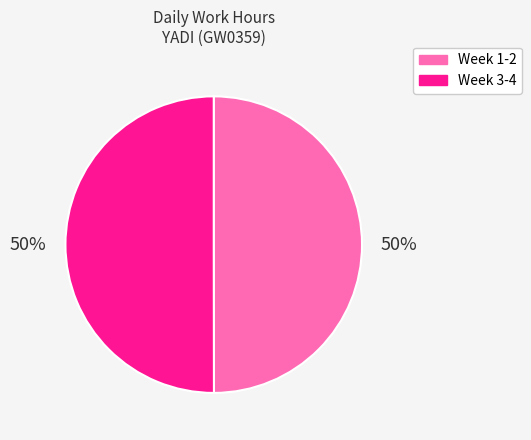

To the nearest percent, what is the average slice percentage?

50%